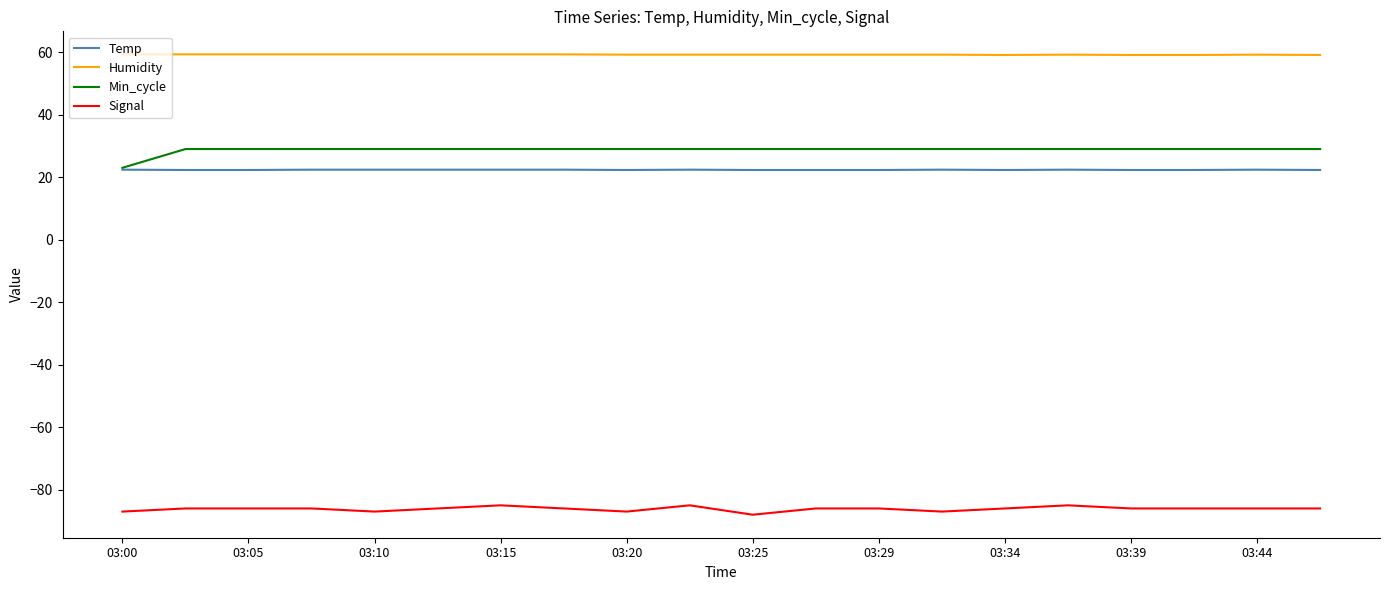

What is the difference between the maximum and minimum values in the Min_cycle series?

6.0